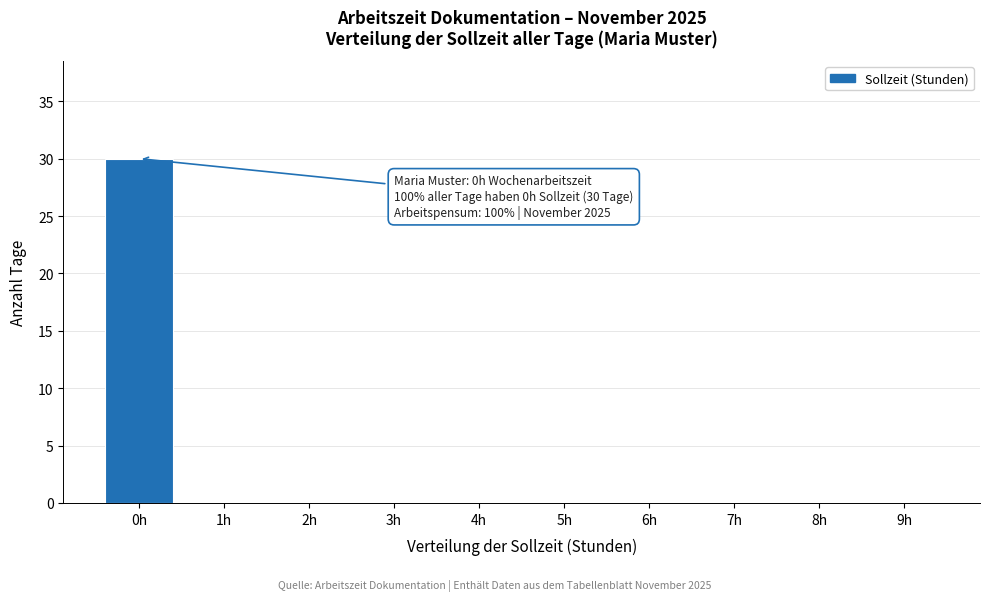

Reading right to left, extract all data points from this chart.

9h=0	8h=0	7h=0	6h=0	5h=0	4h=0	3h=0	2h=0	1h=0	0h=30